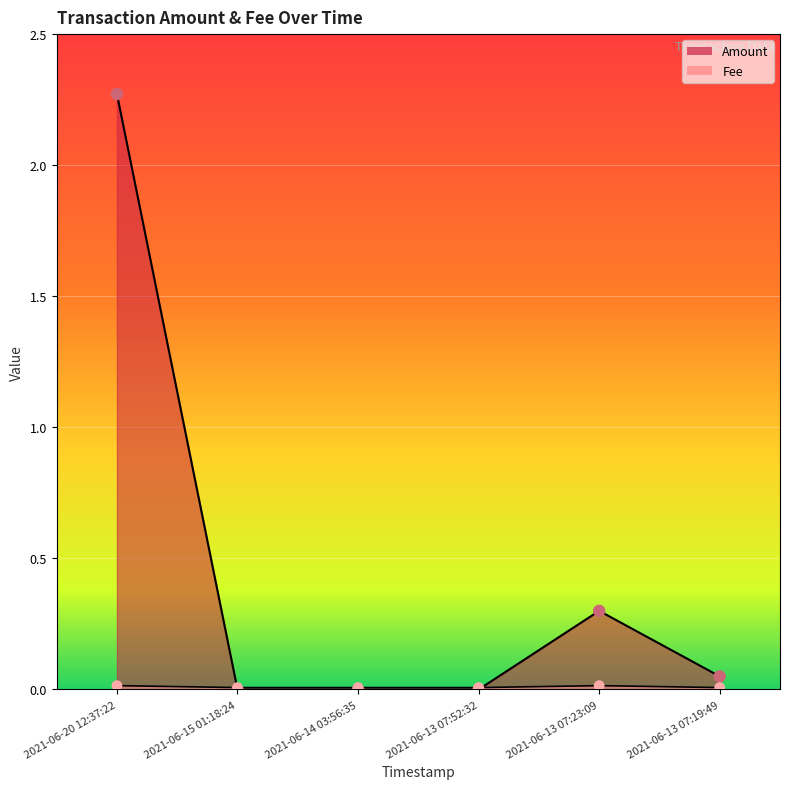

What are all the series names shown in the legend?

Amount, Fee